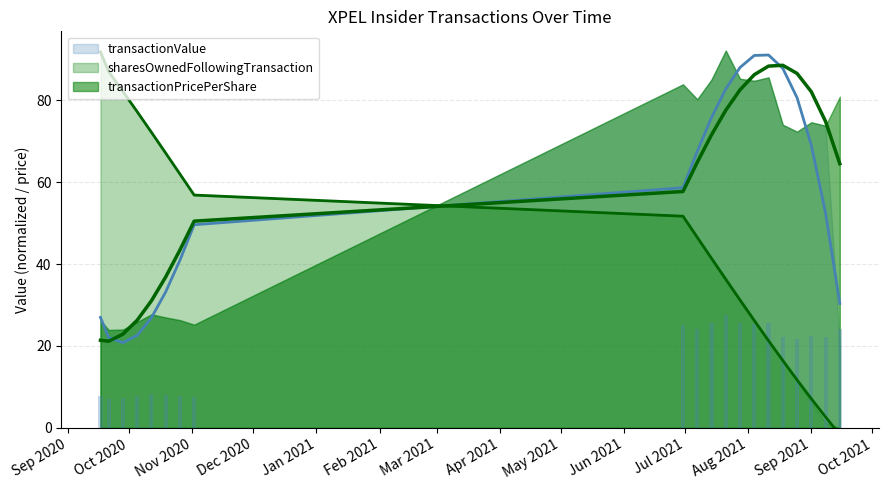

Which series has the widest spread of values?

sharesOwnedFollowingTransaction